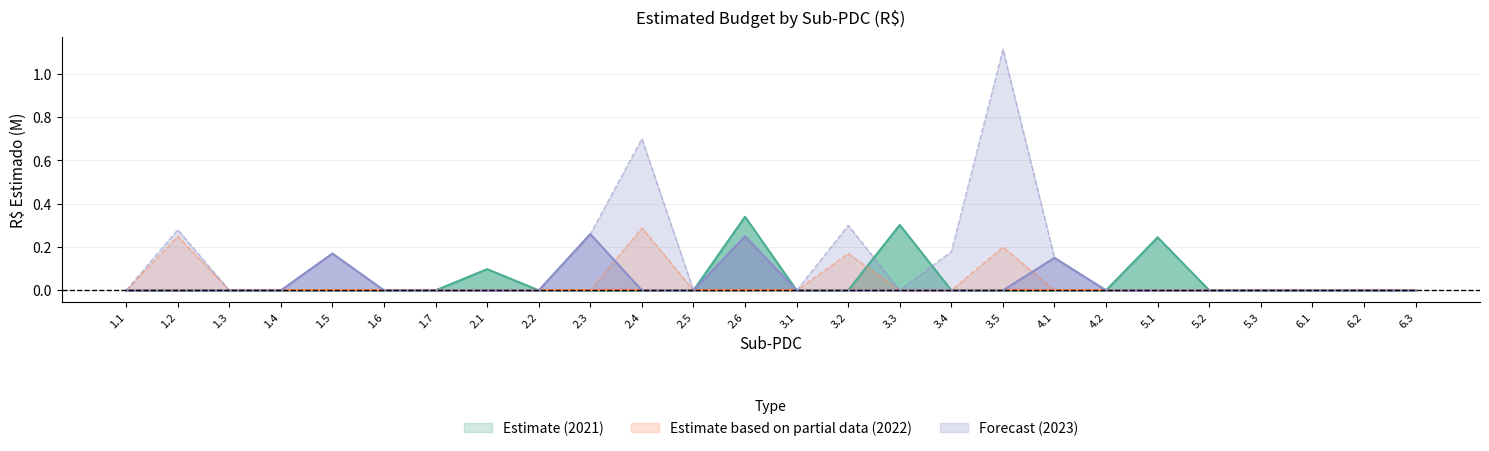

True or false: Cobrança Estadual 2022 has more than 0 interior local peaks.

True